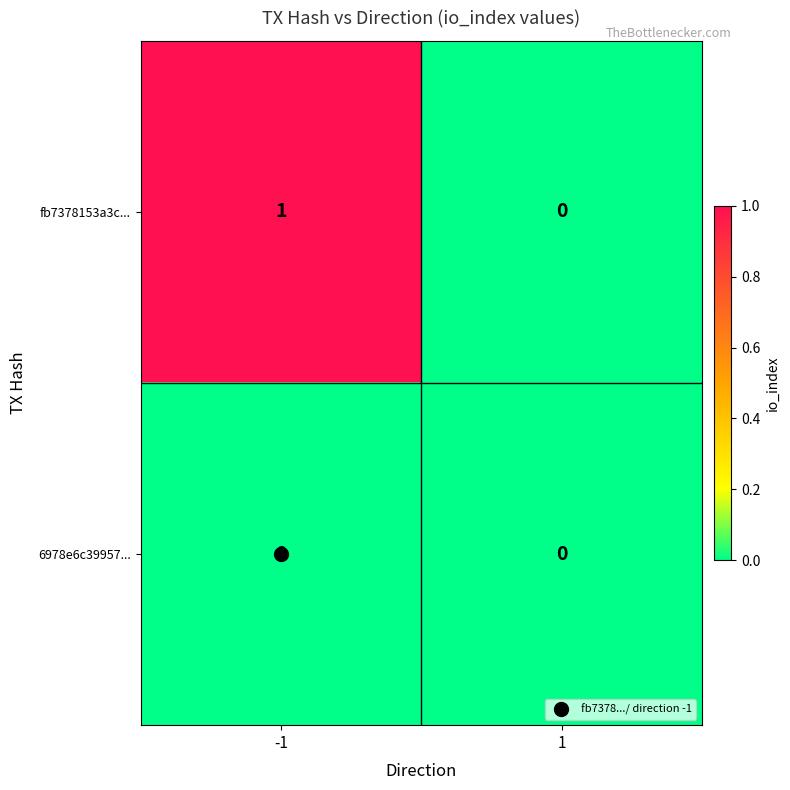

How many categories are shown in the chart?

2